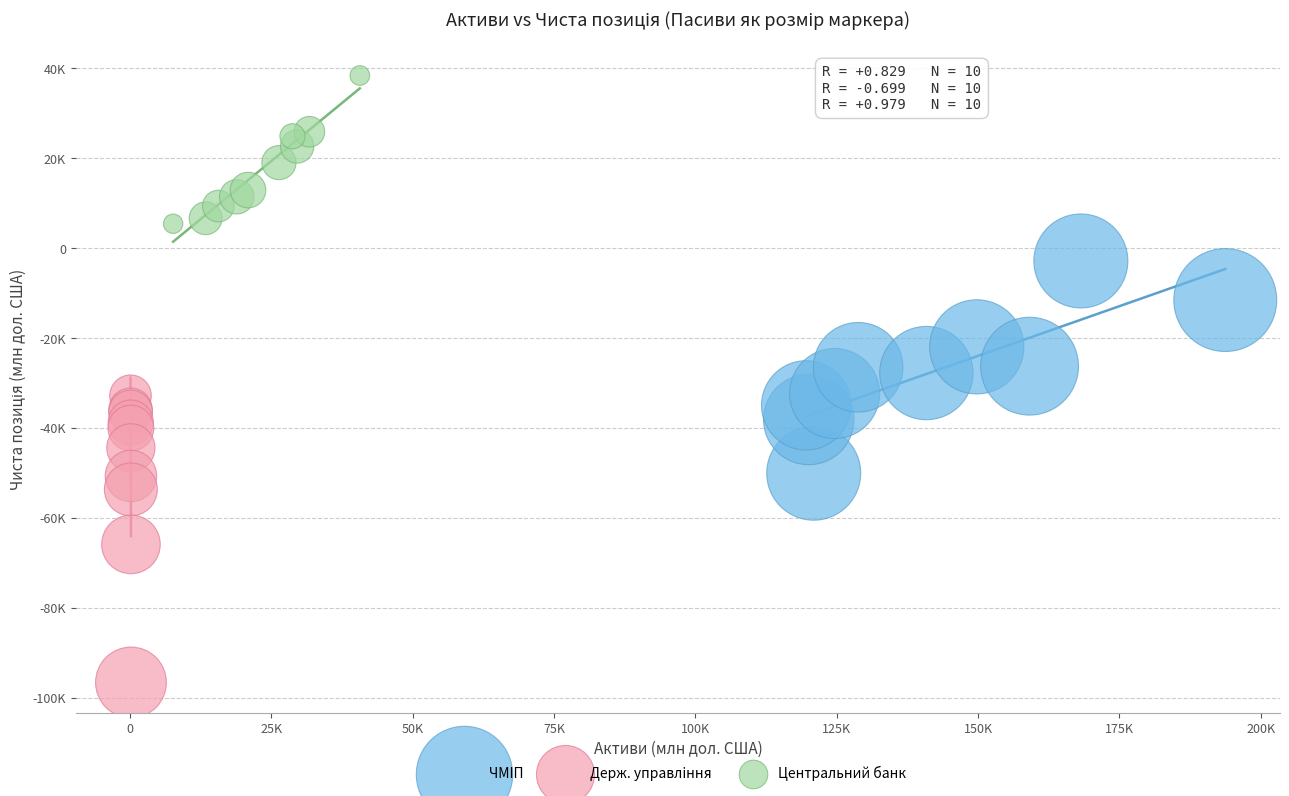

What are all the series names shown in the legend?

ЧМIП, Держ. управлiння, Центральний банк